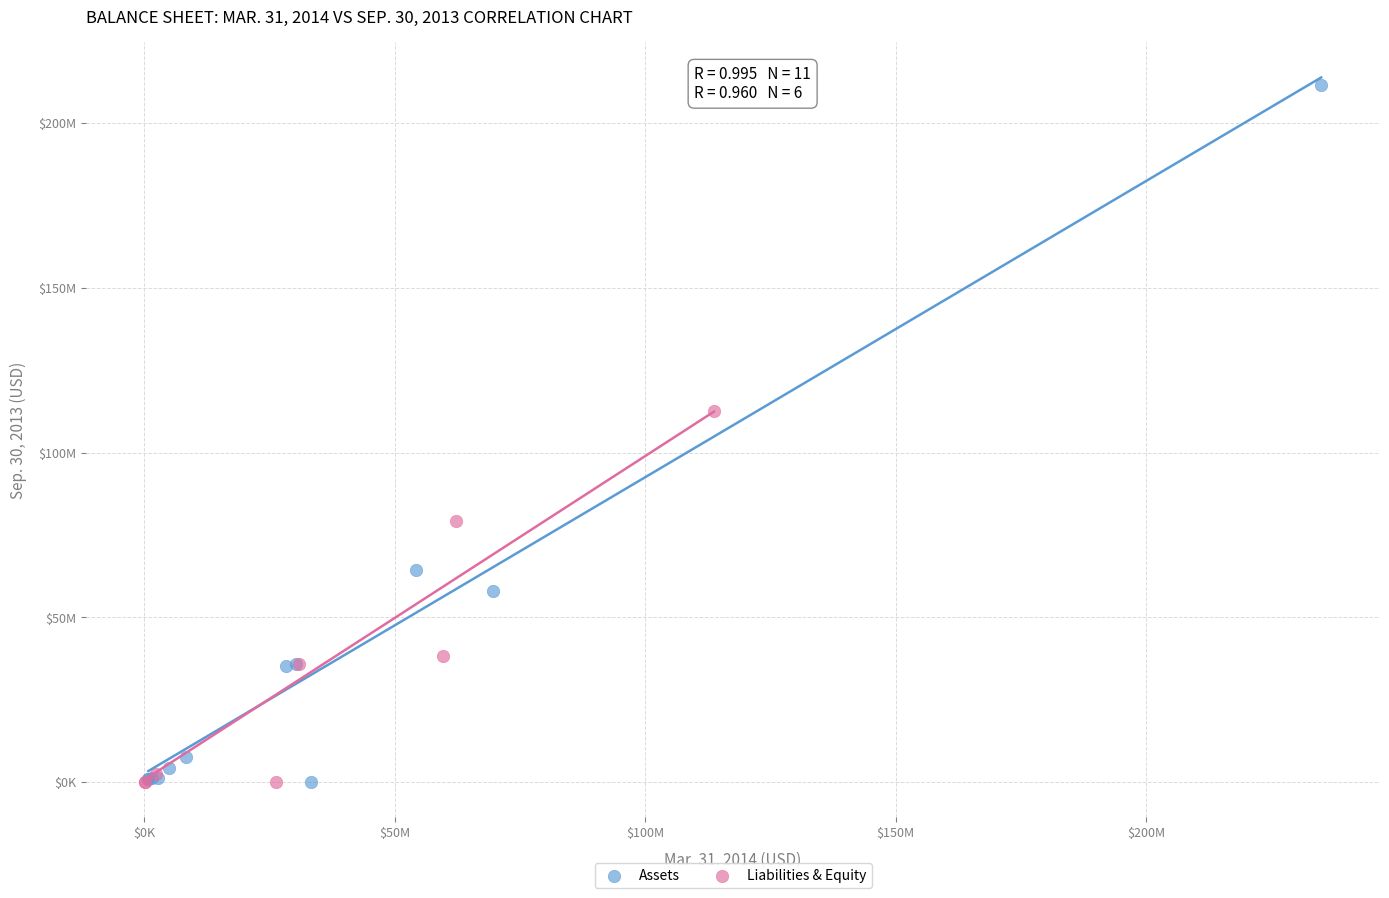

What are all the series names shown in the legend?

Assets, Liabilities & Equity